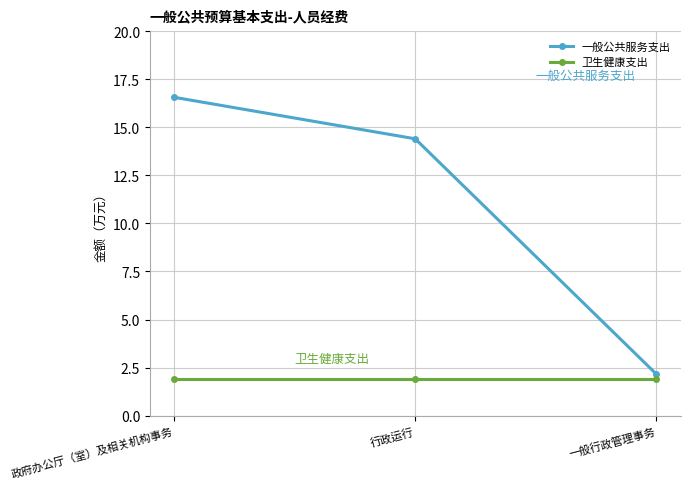

Reading left to right, what are all the values shown in this chart?

一般公共服务支出: 16.6	14.4	2.2
卫生健康支出: 1.9	1.9	1.9